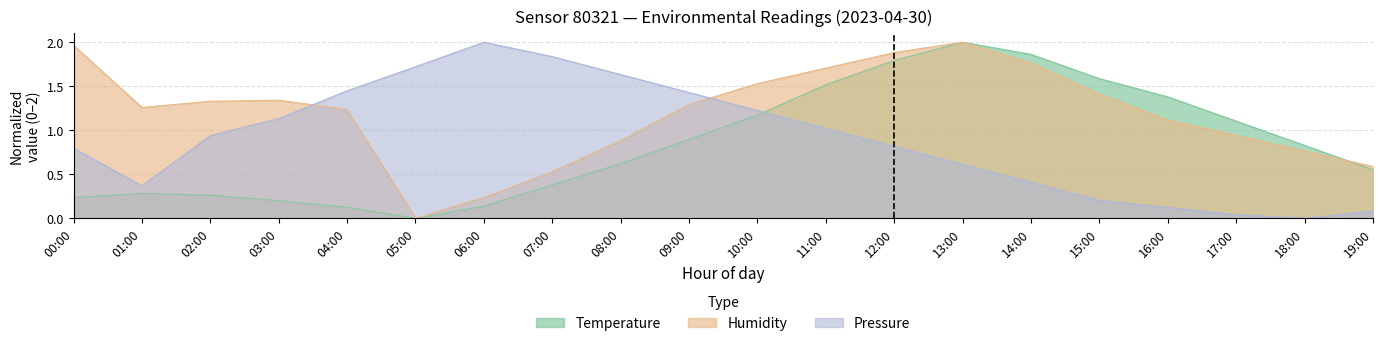

Is it true that pressure_norm equals 0.1 at 13:00?

False